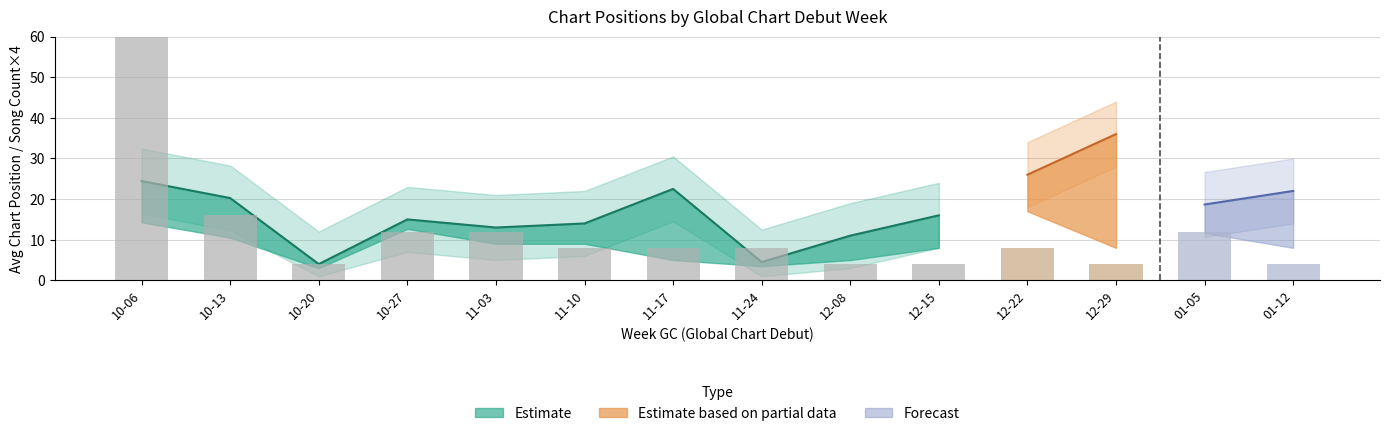

True or false: avg_weeks has a value of 6.8 at 2019-10-27.

False